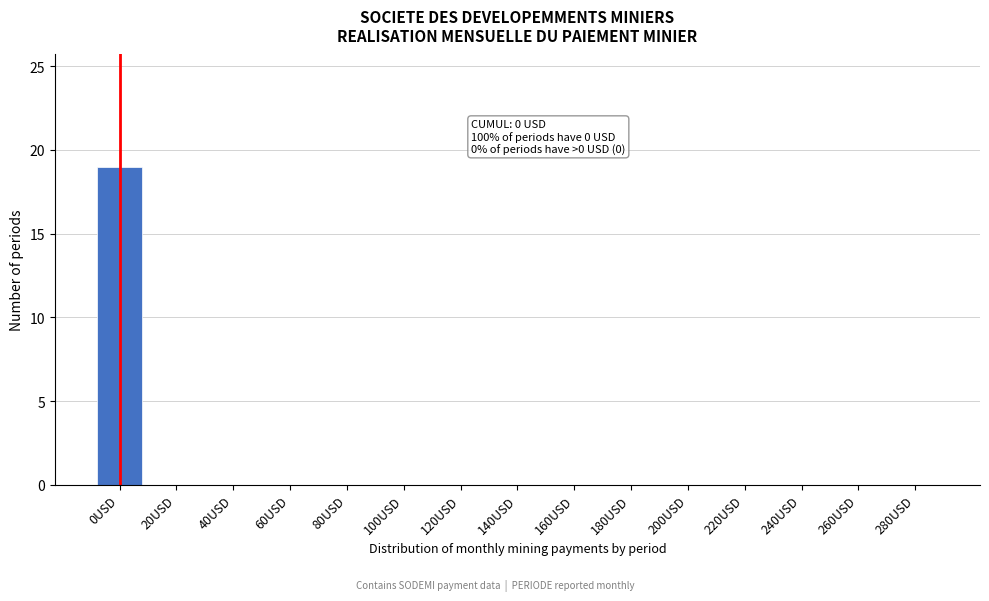

Reading left to right, extract all data points from this chart.

0USD=19	20USD=0	40USD=0	60USD=0	80USD=0	100USD=0	120USD=0	140USD=0	160USD=0	180USD=0	200USD=0	220USD=0	240USD=0	260USD=0	280USD=0